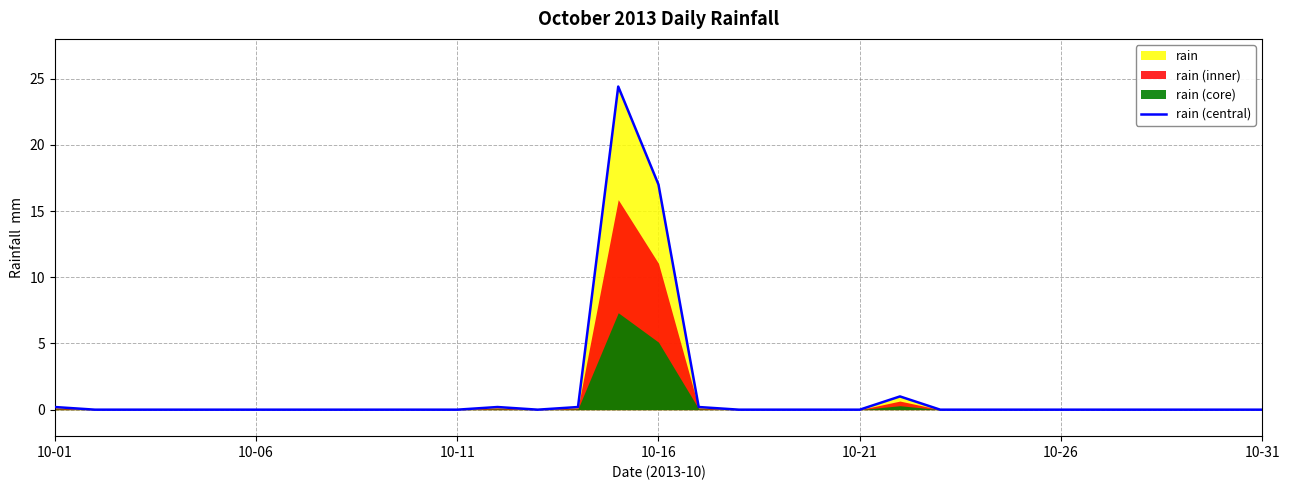

What is the average value?

1.4